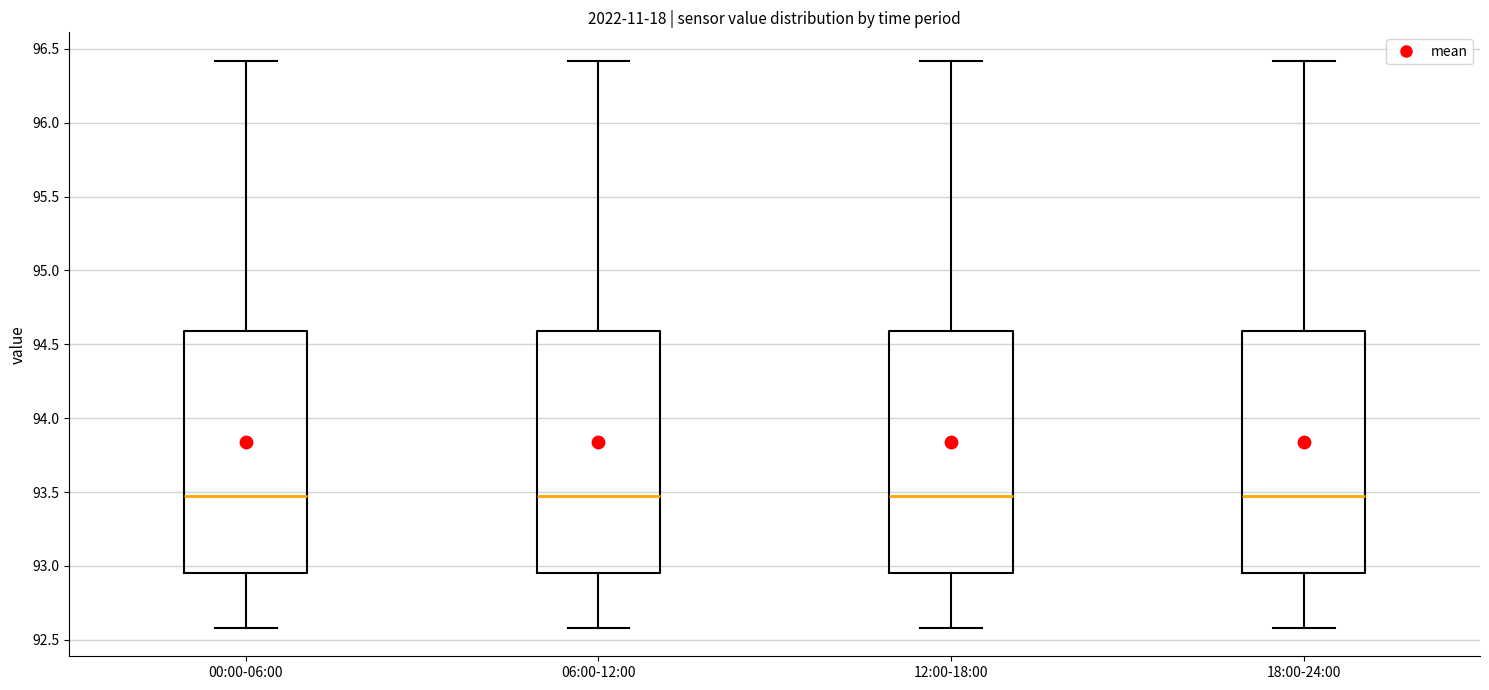

Reading left to right, read every box against the y-axis: the position of its median line, the range the box covers, and the ends of its whiskers. The values are not printed on the chart, so give them approximately, as read against the axis.

00:00-06:00: median 93.50, box 92.95 to 94.60, whiskers 92.60 to 96.40
06:00-12:00: median 93.50, box 92.95 to 94.60, whiskers 92.60 to 96.40
12:00-18:00: median 93.50, box 92.95 to 94.60, whiskers 92.60 to 96.40
18:00-24:00: median 93.50, box 92.95 to 94.60, whiskers 92.60 to 96.40